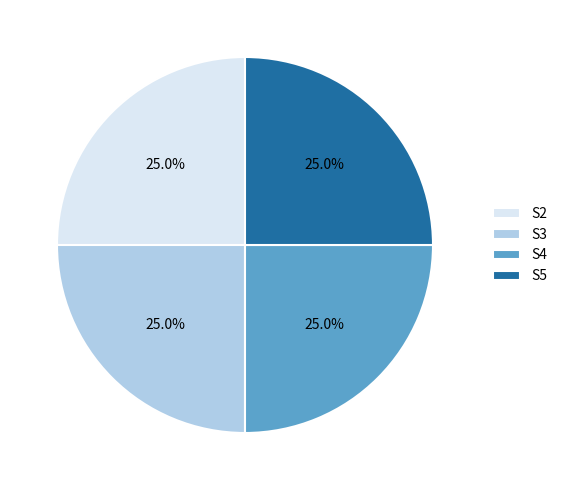

Is there a majority slice in this chart?

No